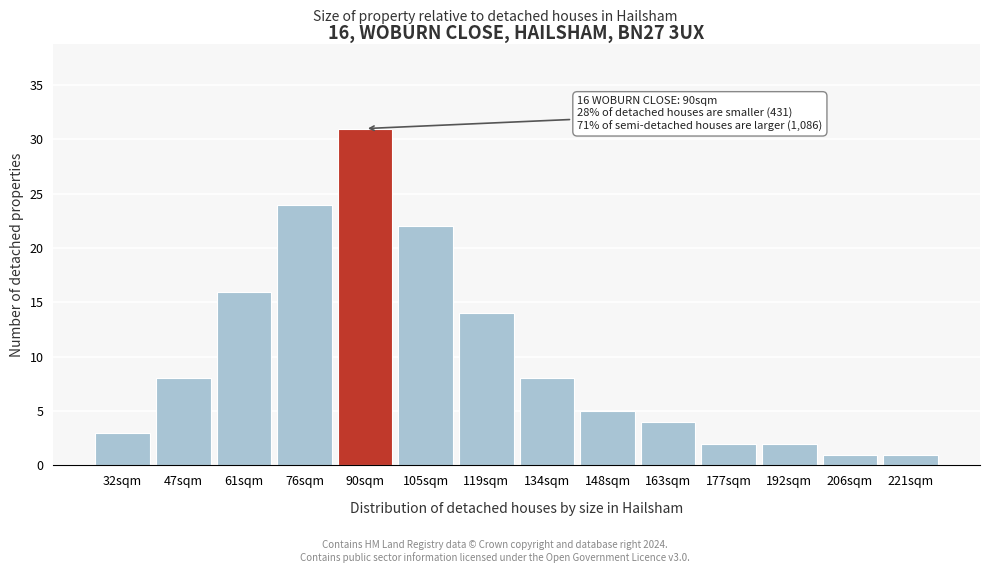

Reading left to right, list all the values displayed in this chart.

3	8	16	24	31	22	14	8	5	4	2	2	1	1